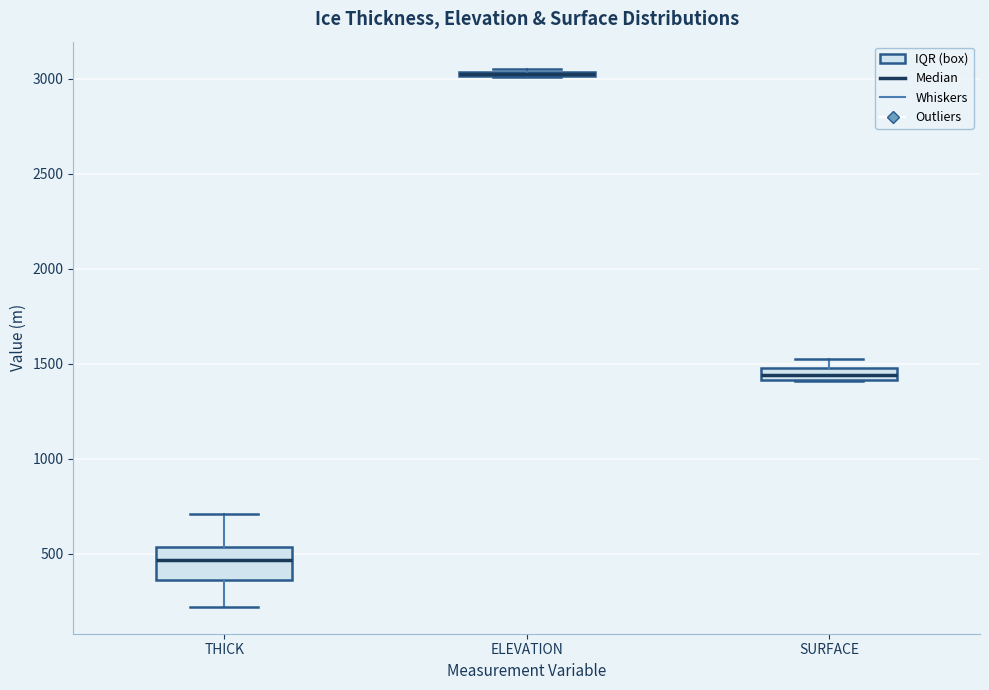

Which box is the tallest, from its lower edge to its upper edge?

THICK